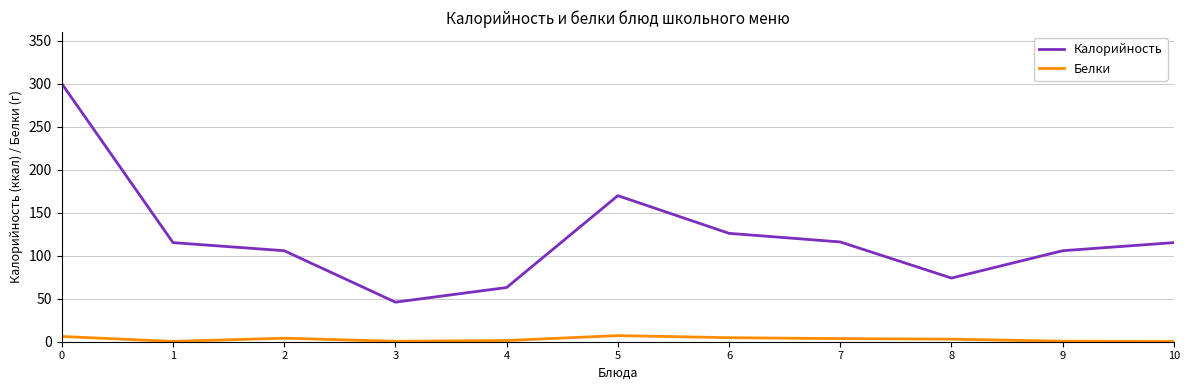

How many values in the Калорийность series exceed 115?

6